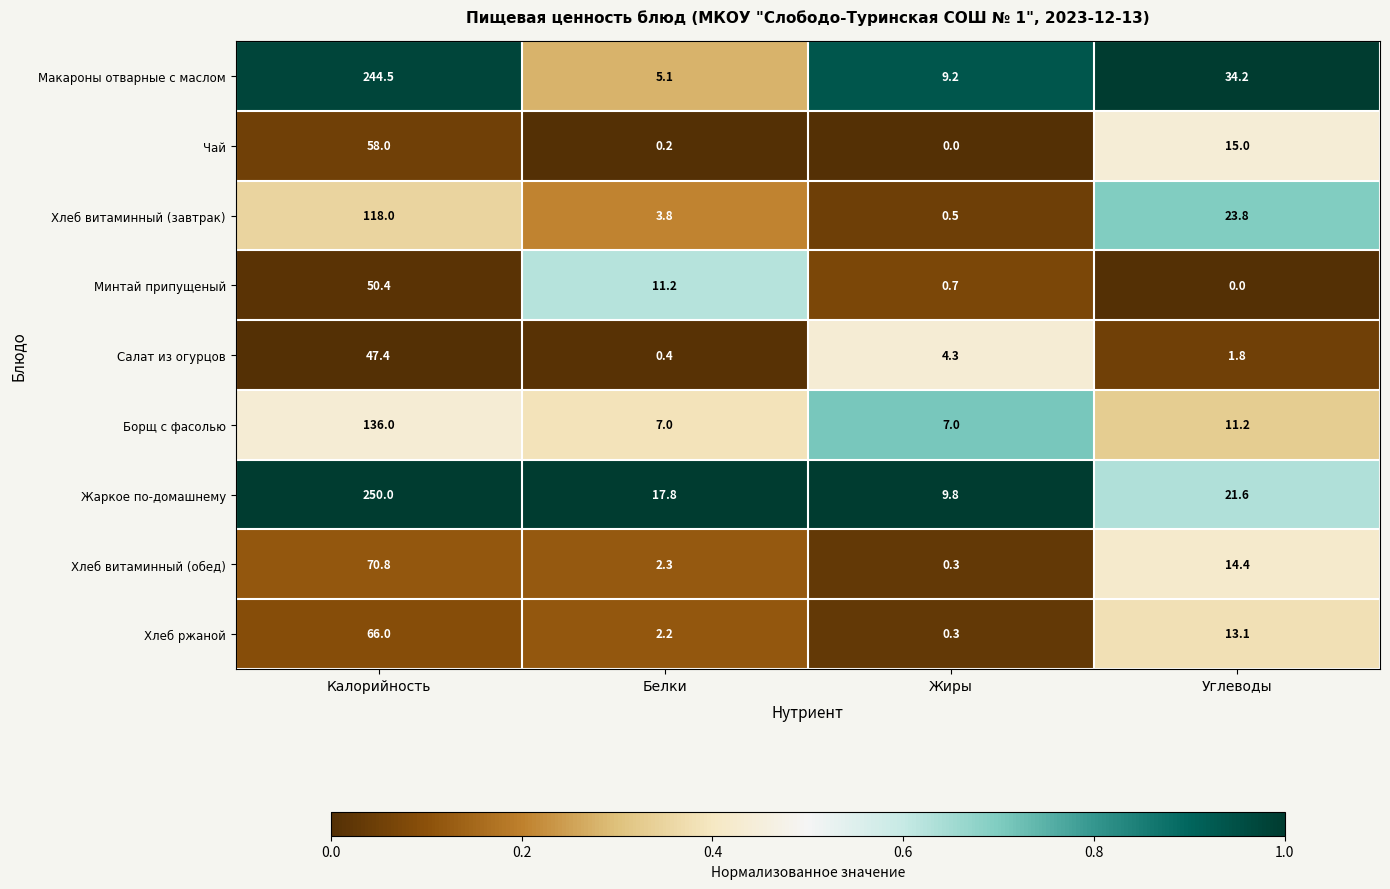

How many series are shown in this chart?

9